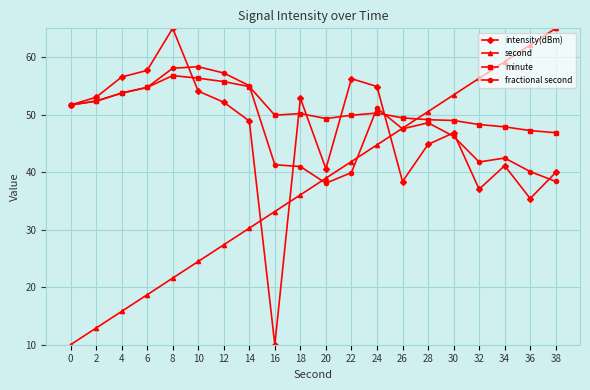

Which series changed the most between 2 and 20?

second